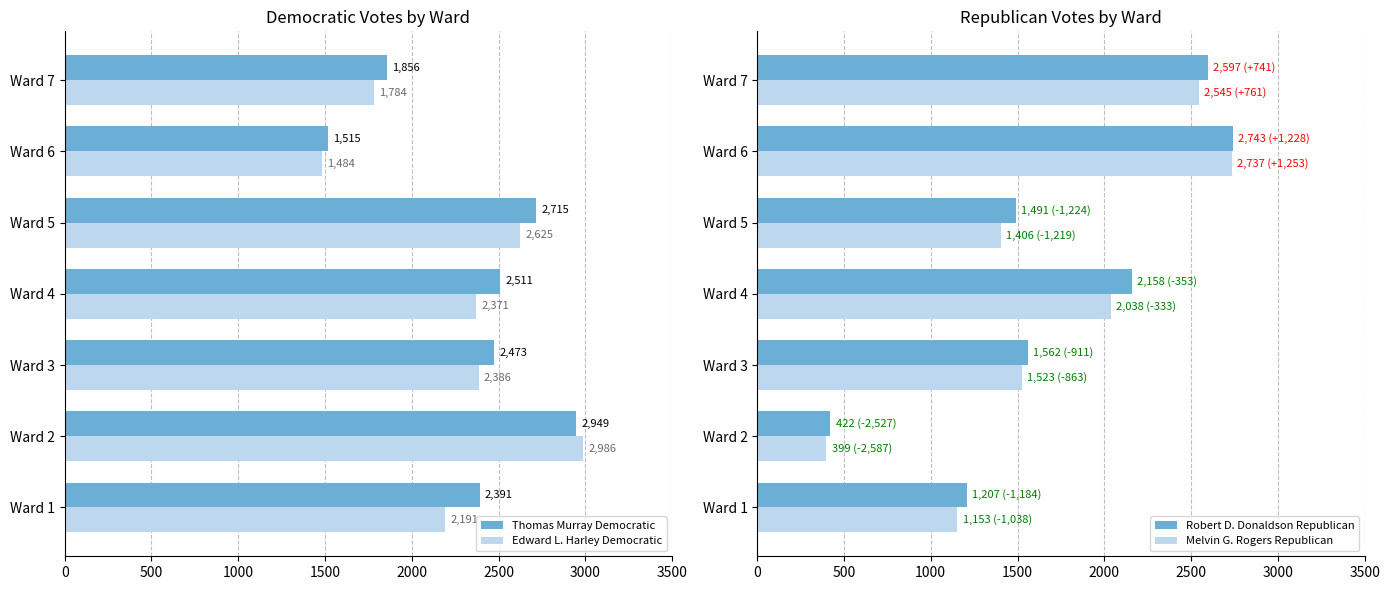

Are the bars grouped side by side (vs. stacked)?

Yes